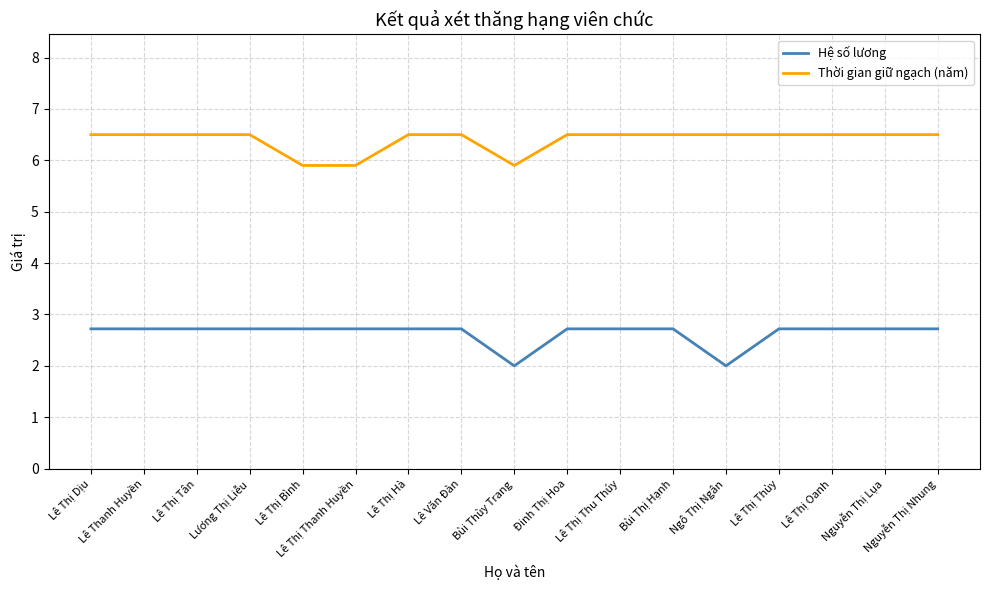

What position from the left is Lê Thị Oanh?

15